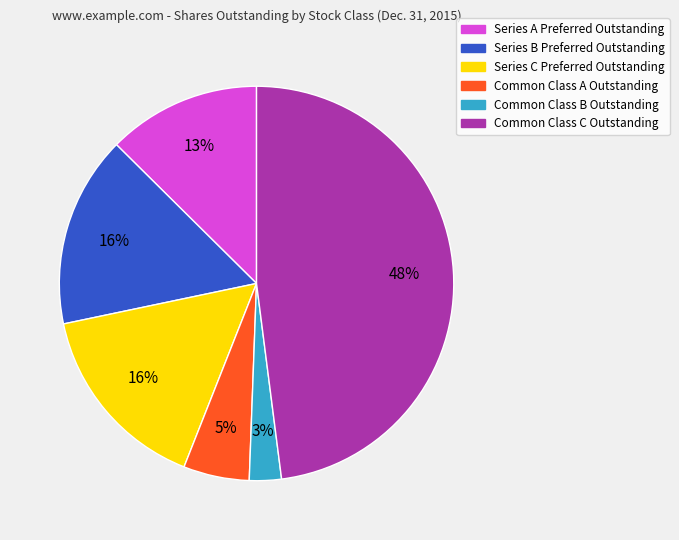

To the nearest percent, what is the difference between the largest and smallest slice percentages?

45%